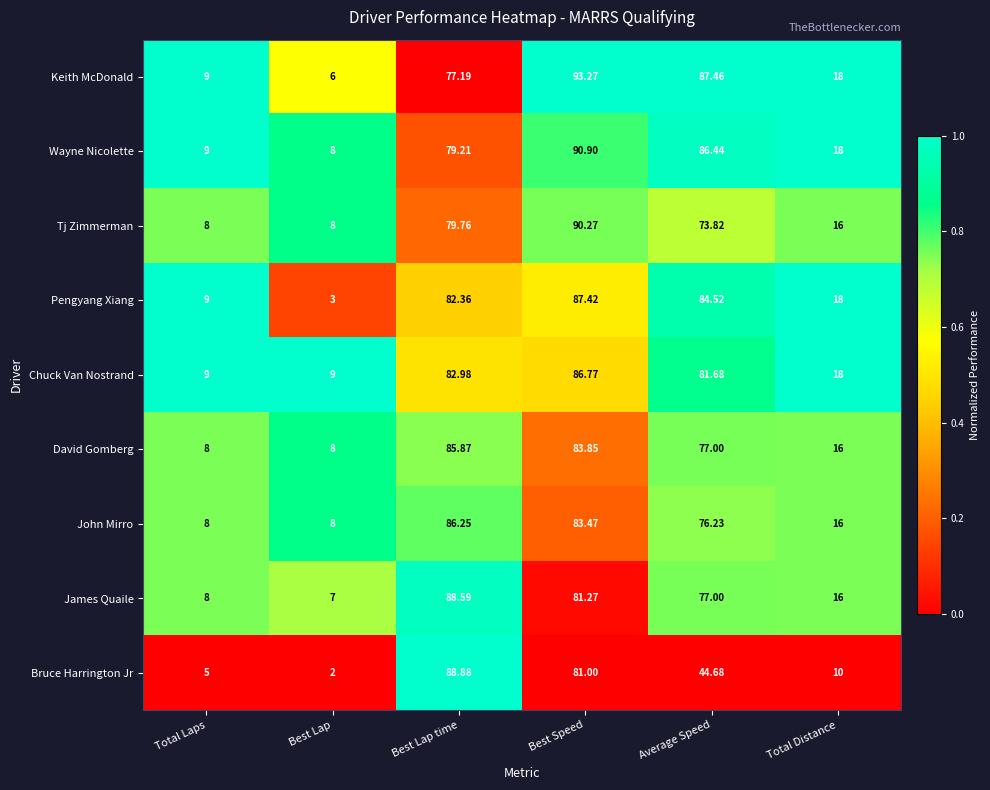

Rank the series by their maximum value, from highest to lowest.

Keith McDonald, Wayne Nicolette, Tj Zimmerman, Bruce Harrington Jr, James Quaile, Pengyang Xiang, Chuck Van Nostrand, John Mirro, David Gomberg